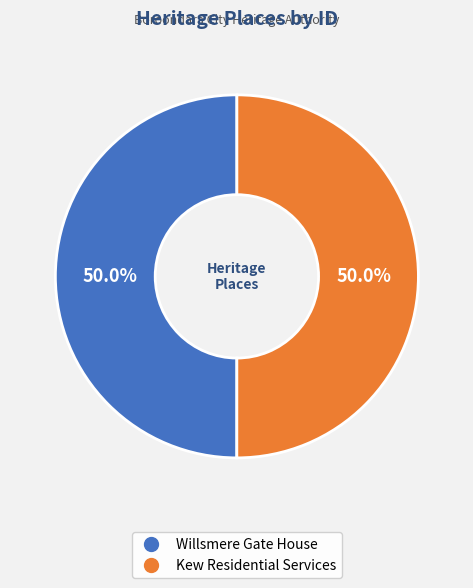

Approximately how many times larger is the value at Willsmere Gate House compared to Kew Residential Services?

1.0